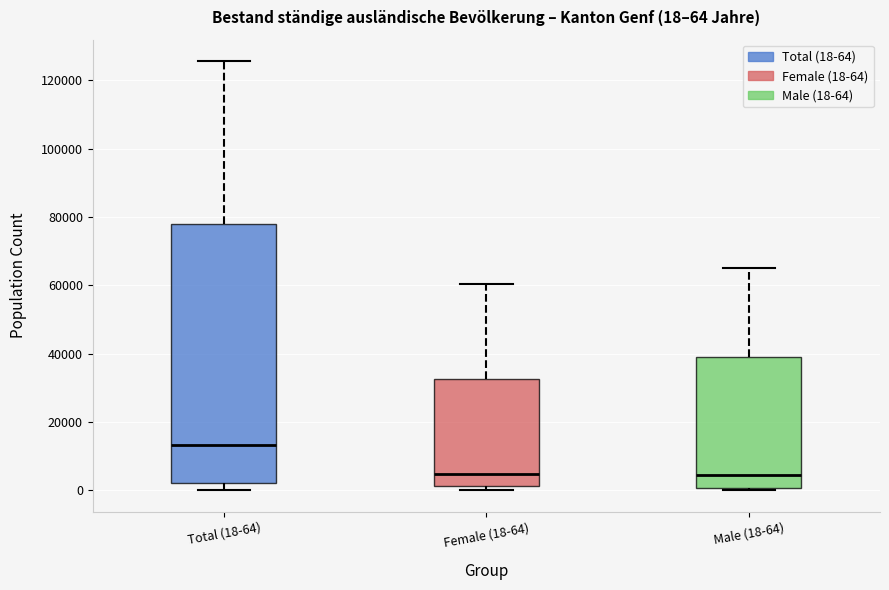

Comparing the boxes themselves (not the whiskers), which one is the tallest?

Total (18-64)